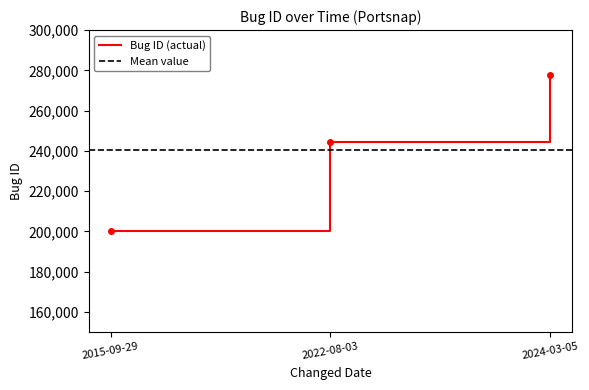

How many lines are shown in the chart?

1